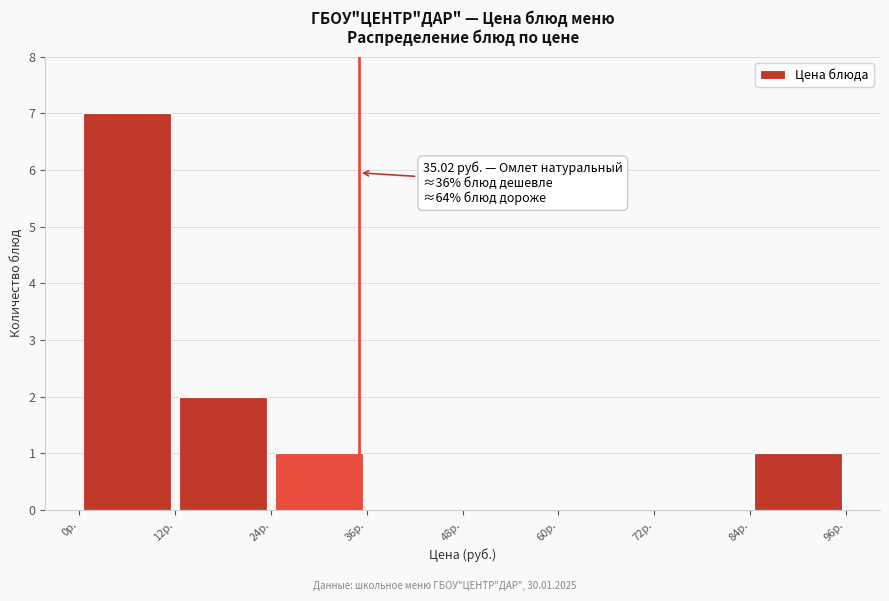

Over which range of the x-axis is the bar tallest?

0 to 12